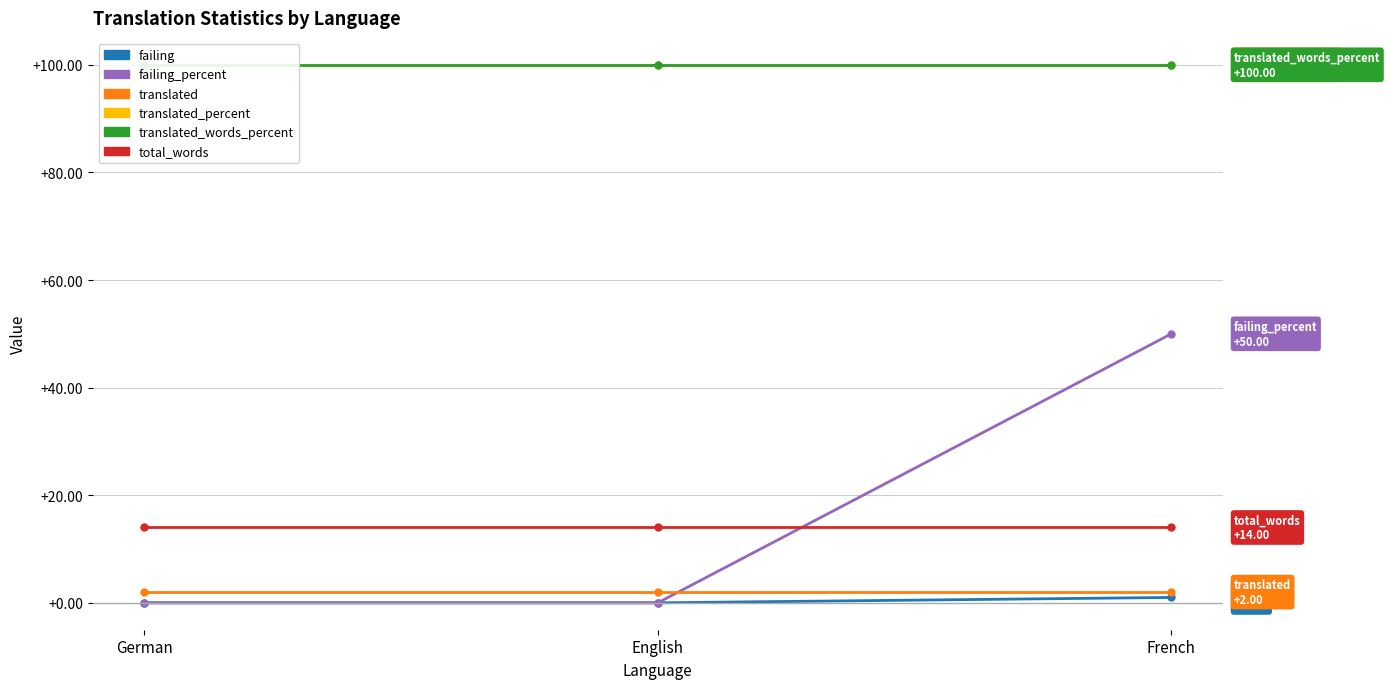

What are all the series names shown in the legend?

failing, failing_percent, translated, translated_percent, translated_words_percent, total_words